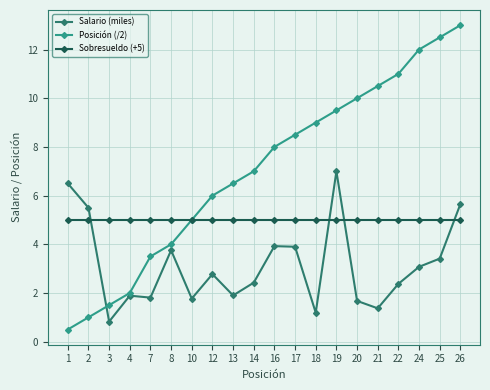

How many distinct data groups are displayed?

3